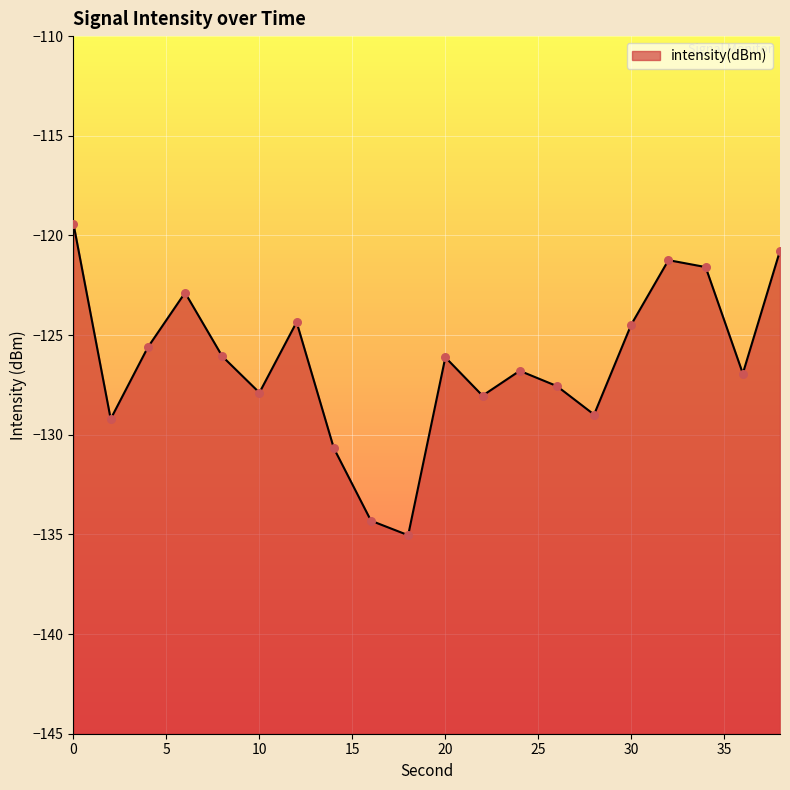

What is the change in value from 4 to 22?

-2.4